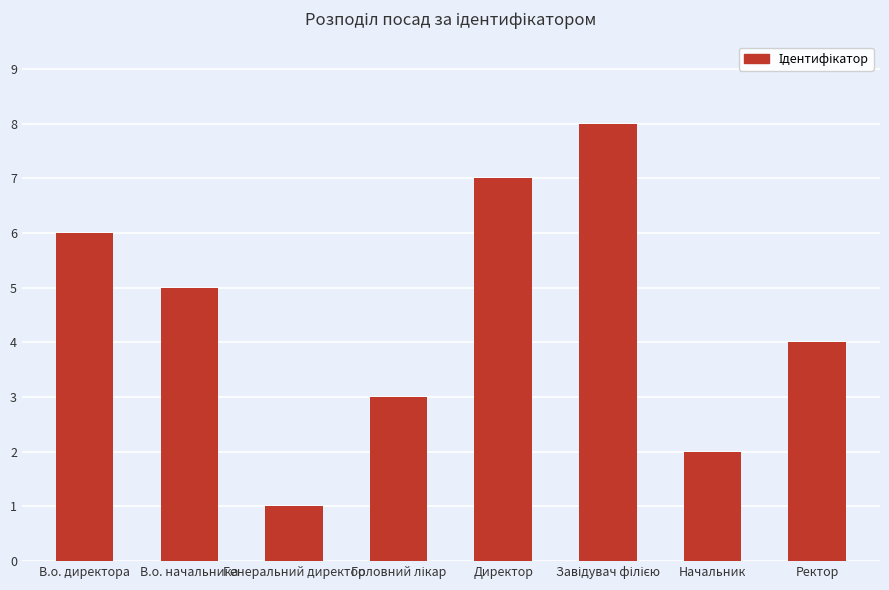

Read the value at Директор.

7